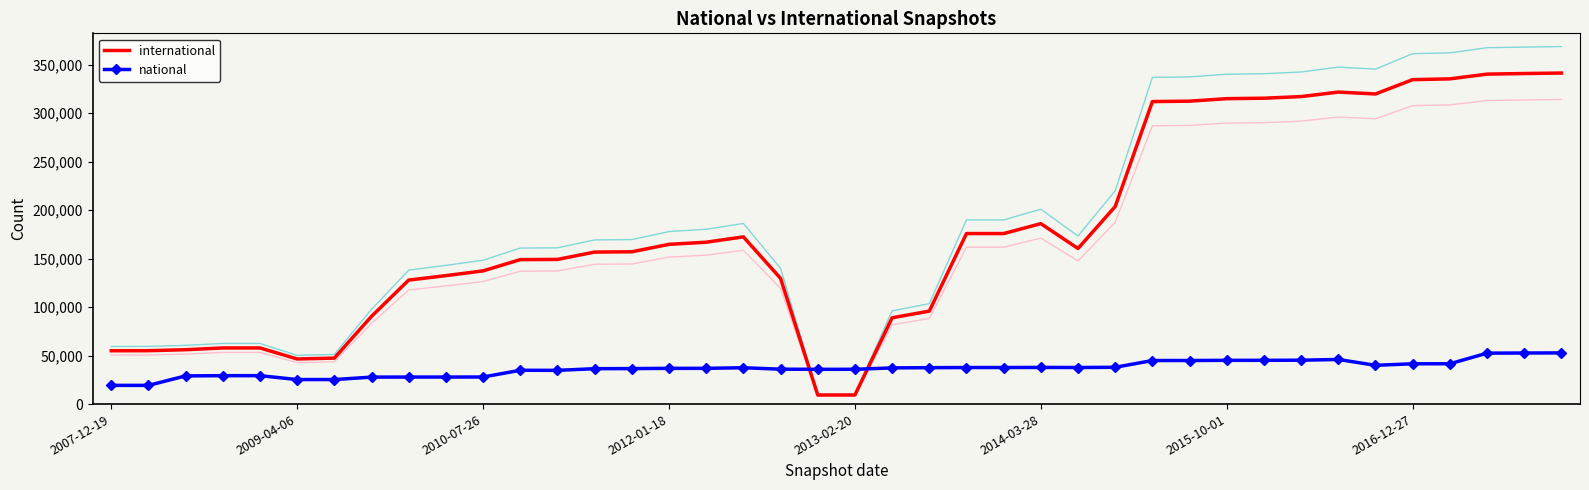

What is the maximum value shown in the chart?

341383